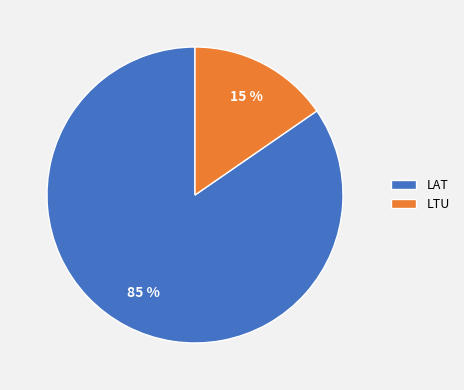

To the nearest percent, what is the average slice percentage?

50%